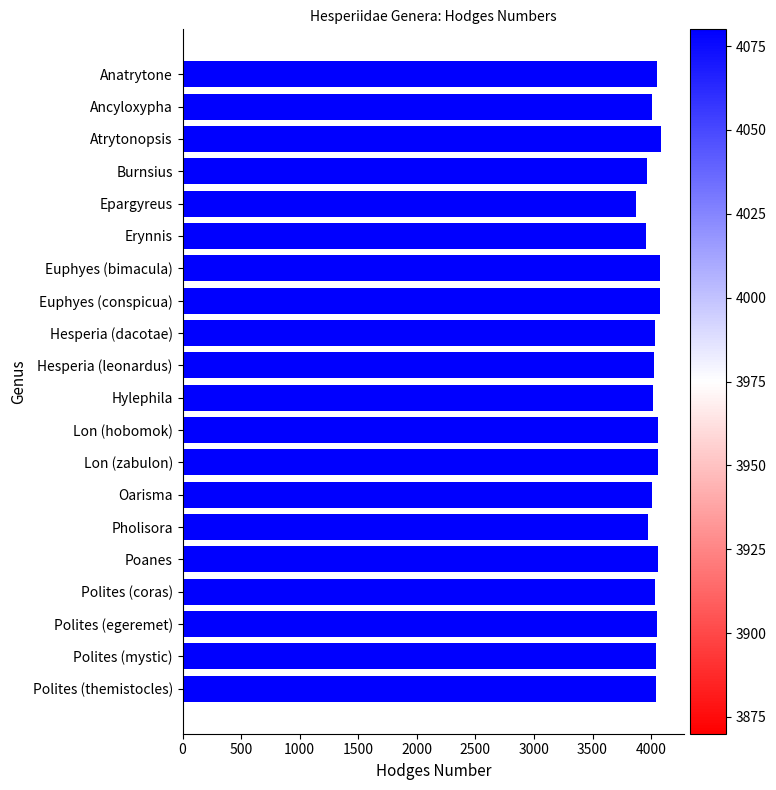

What value does the data have at Pholisora, to the nearest 10?

3980